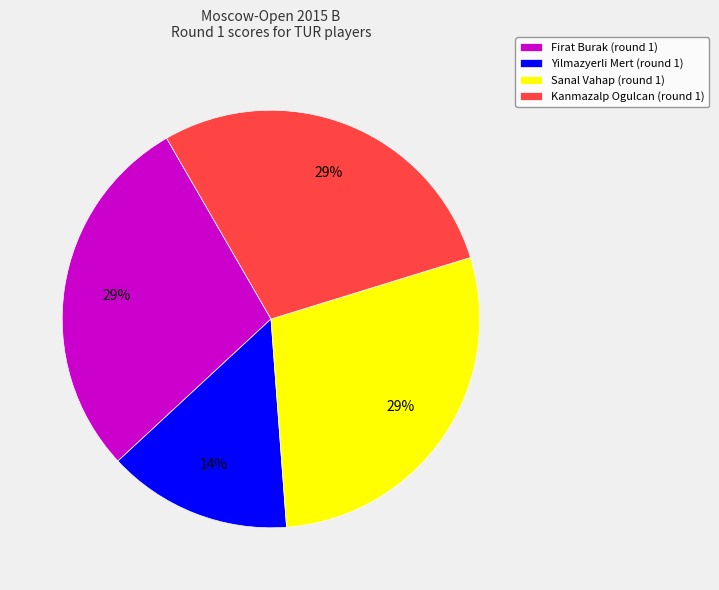

Is it true that Yilmazyerli Mert is 14% of the pie?

True